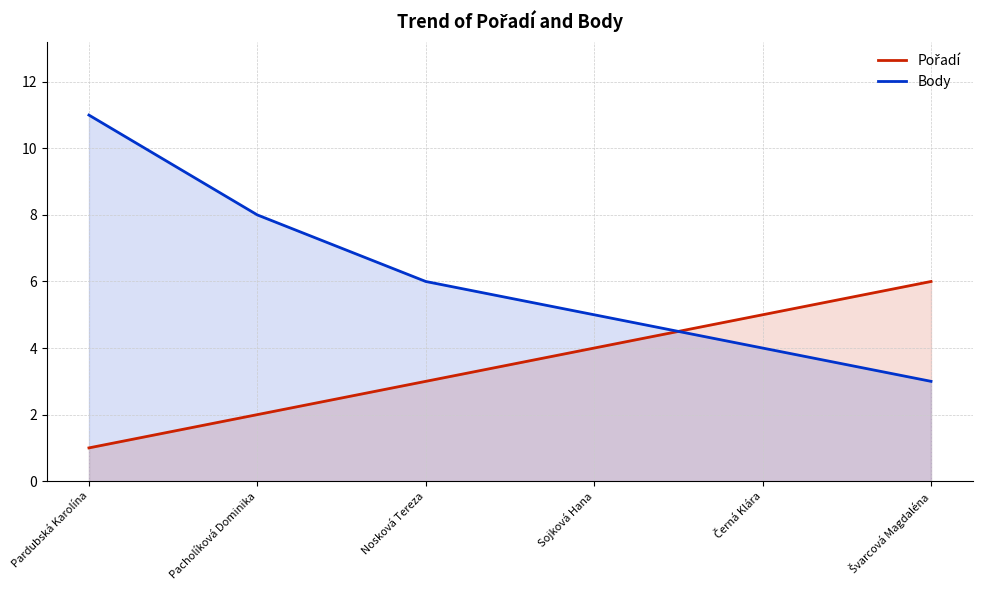

What is the maximum value for Pořadí?

6